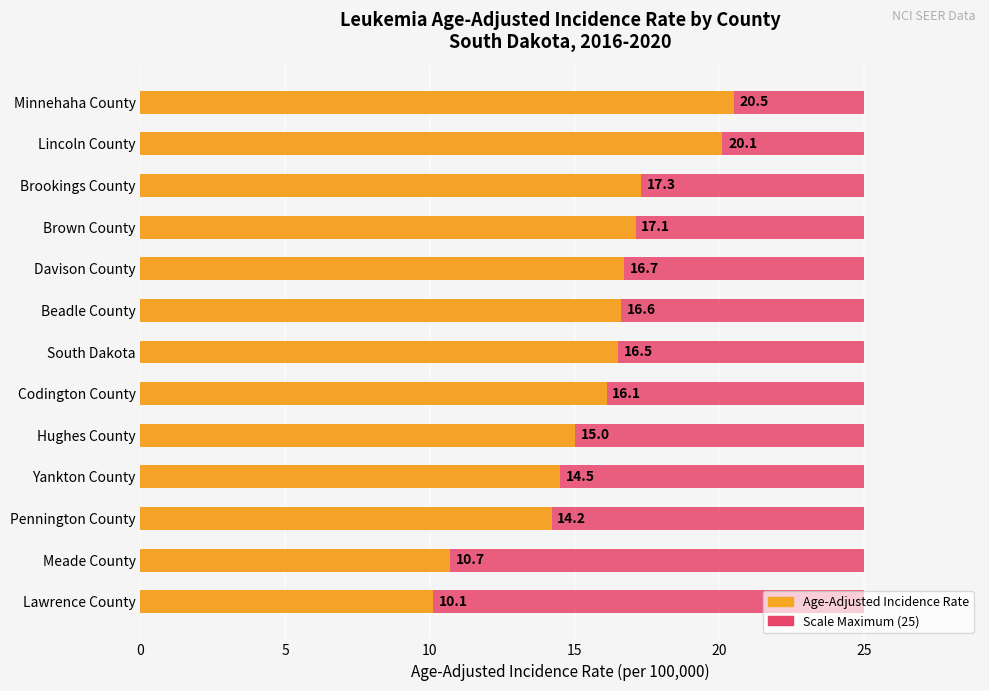

What is the difference between the maximum and minimum values in the Age-Adjusted Incidence Rate series?

10.4